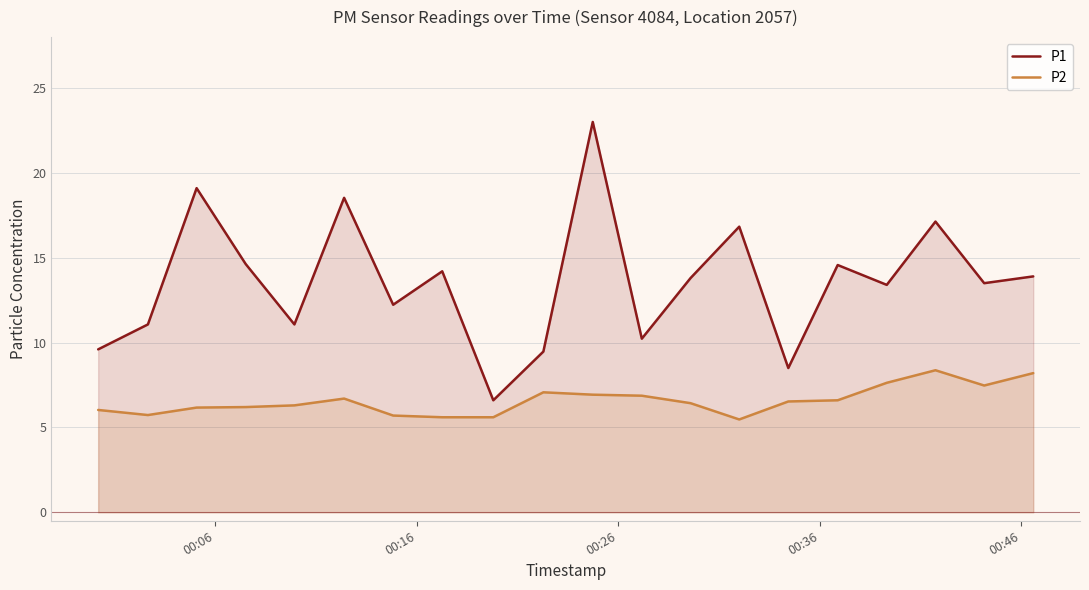

True or false: P1 and P2 cross at least once.

False